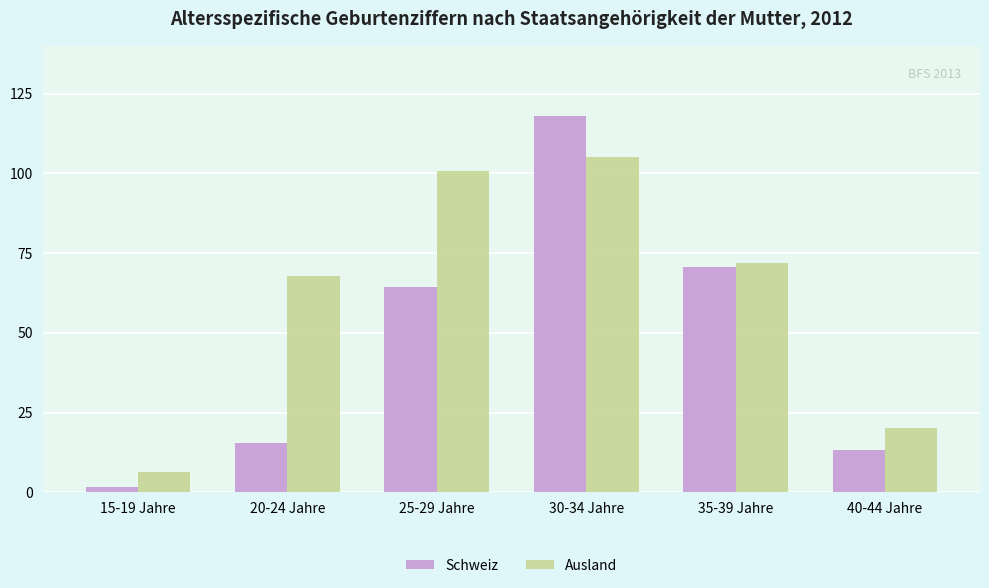

What is the sum of all Schweiz values?

283.3